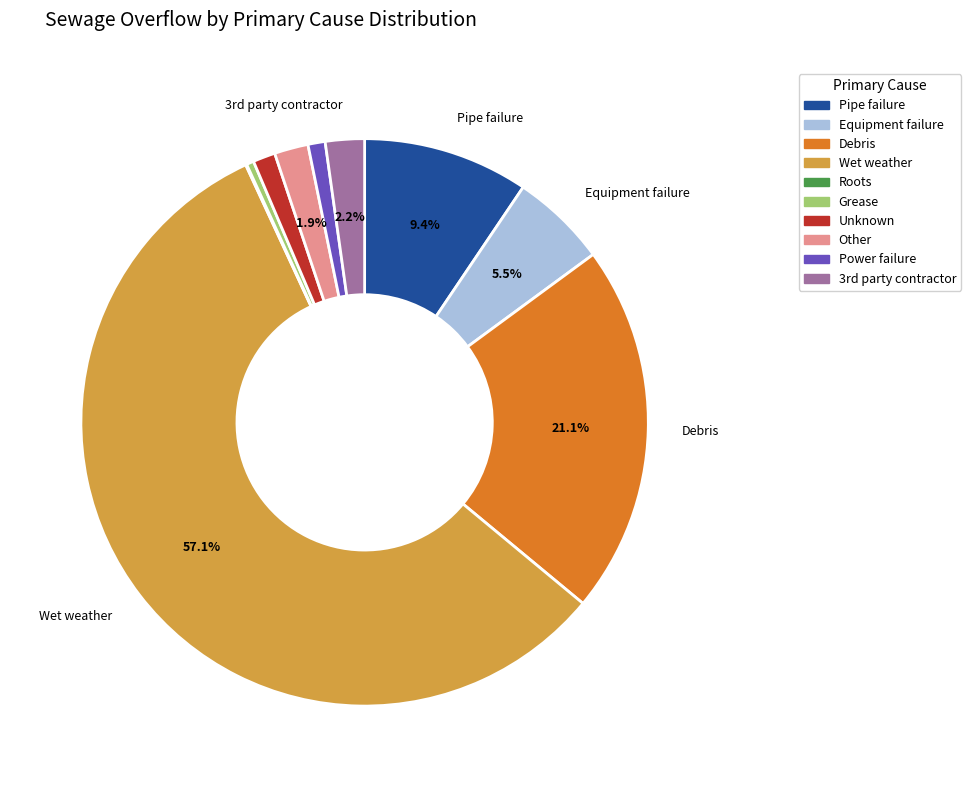

To the nearest percent, what is the difference between the largest and smallest slice percentages?

57%